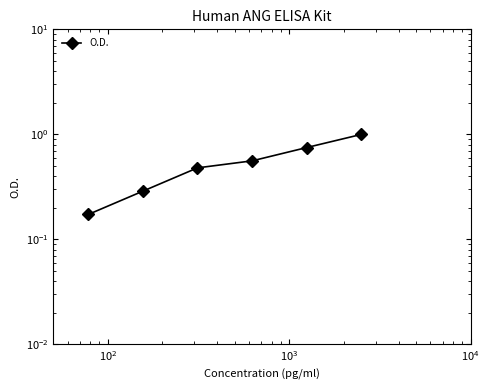

How many lines are shown in the chart?

1